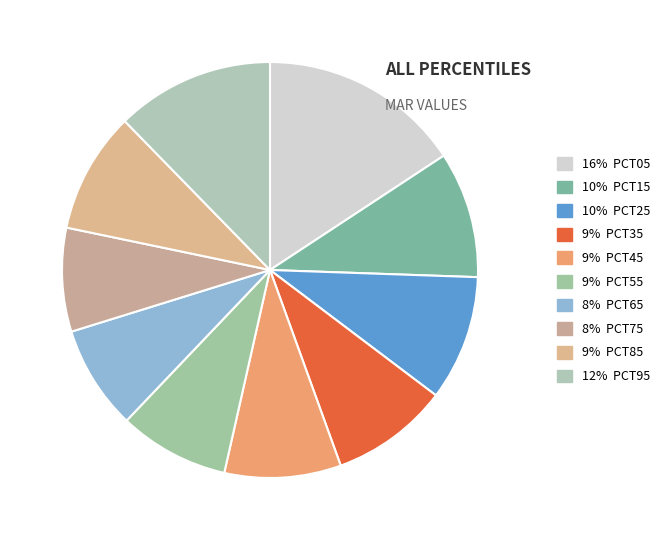

Rank the categories by value from highest to lowest.

pct05, pct95, pct15, pct25, pct85, pct35, pct45, pct55, pct65, pct75